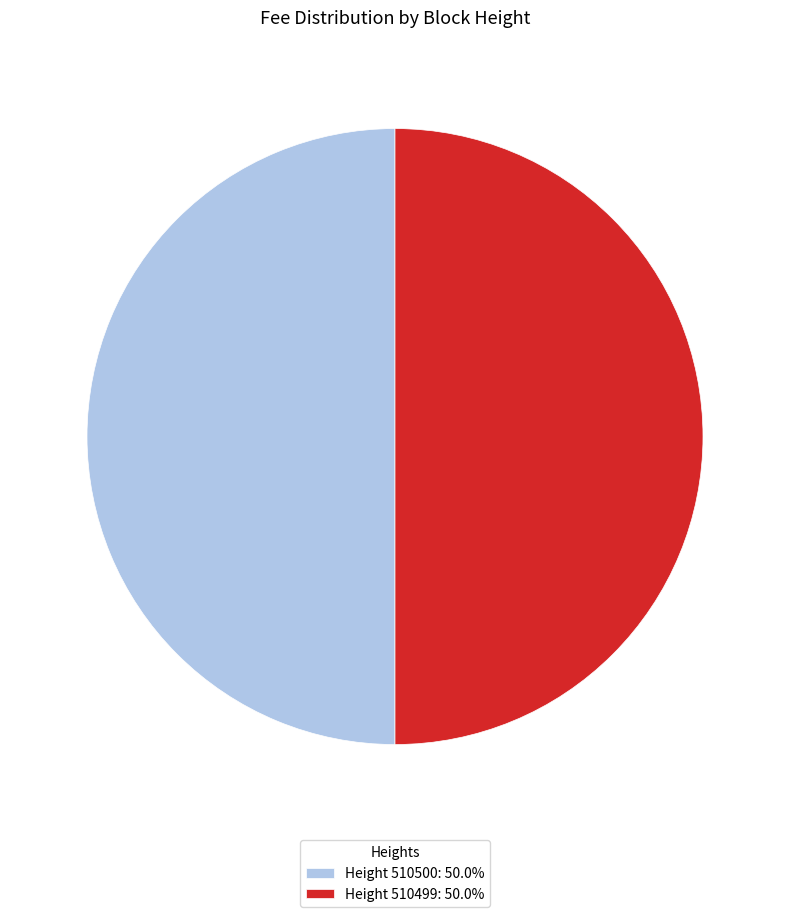

Combined, do Height 510500: 50.0% and Height 510499: 50.0% account for over 50%?

Yes